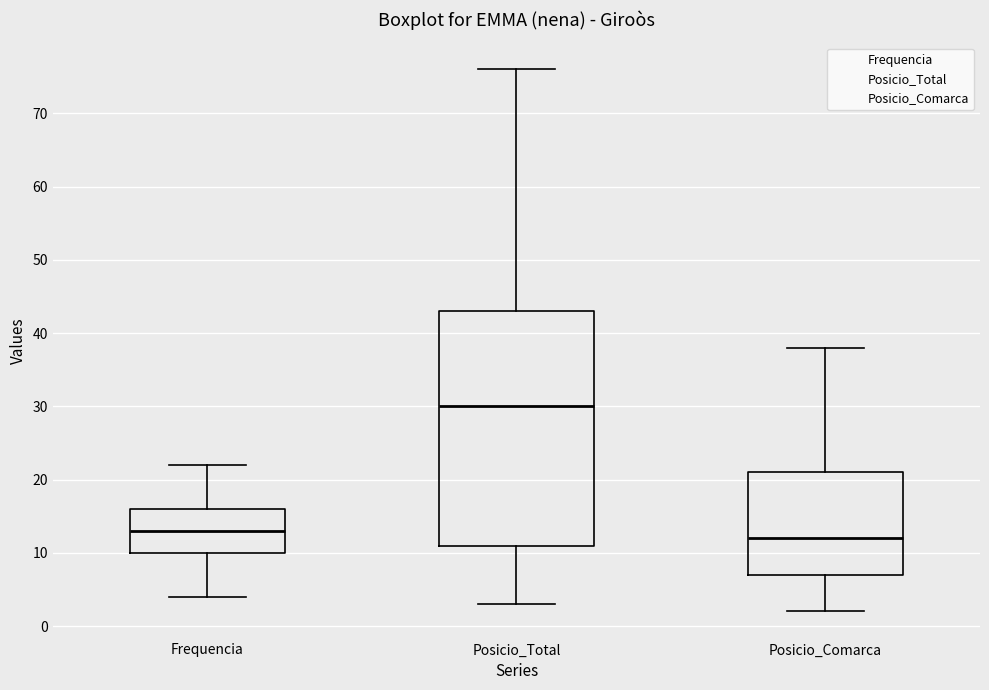

Which box's median line is the lowest?

Posicio_Comarca